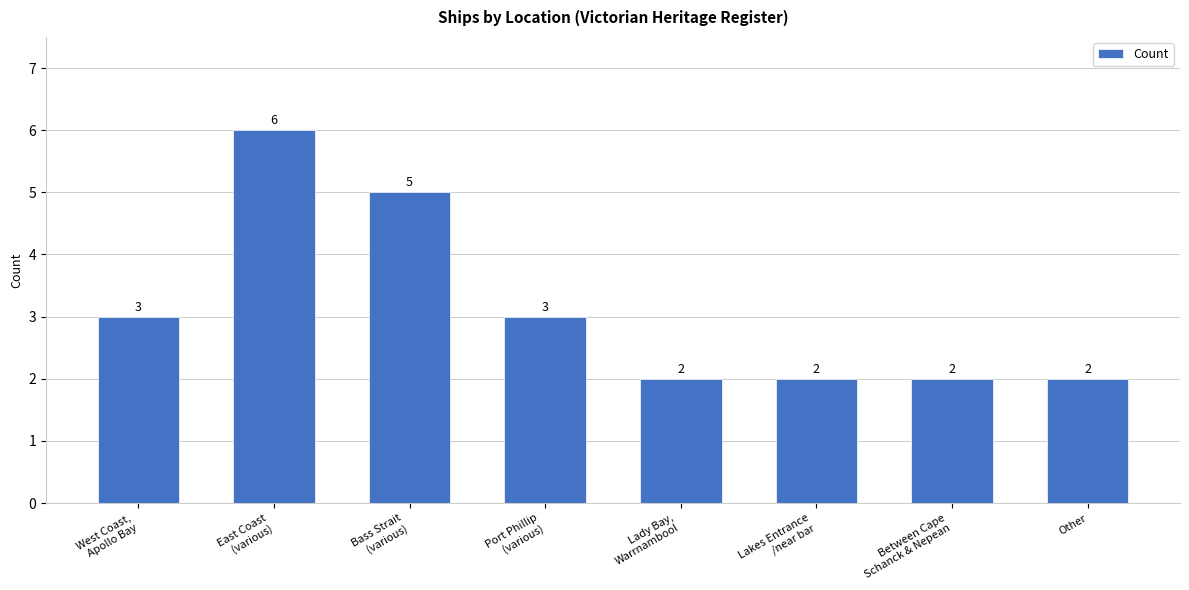

Reading right to left, list all the values displayed in this chart.

2	2	2	2	3	5	6	3